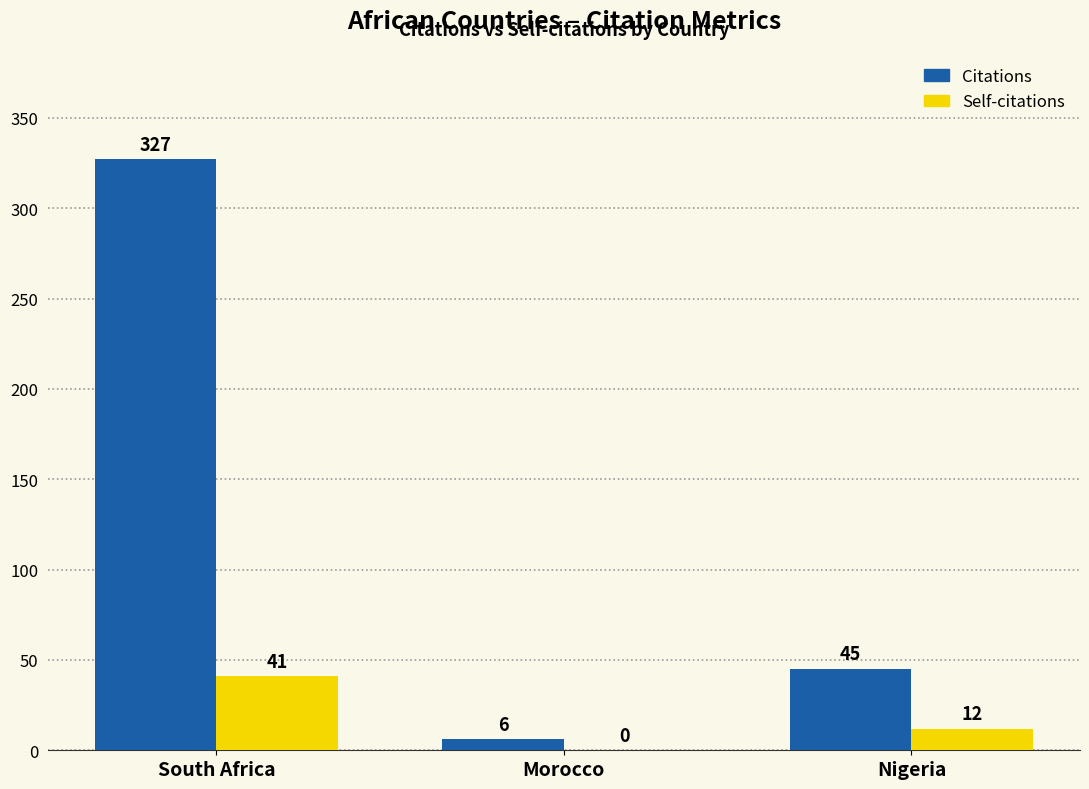

Which label corresponds to the largest value in the chart?

South Africa